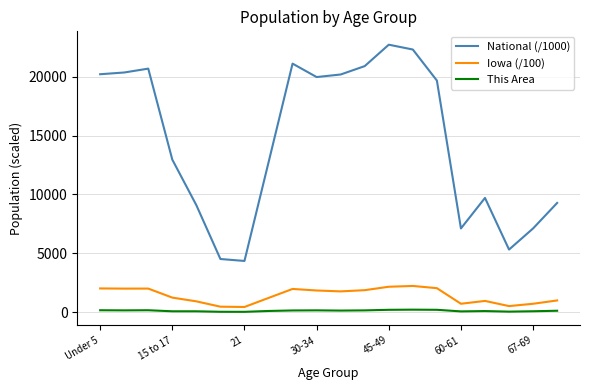

Which series has the largest total across all categories?

National (/1000)